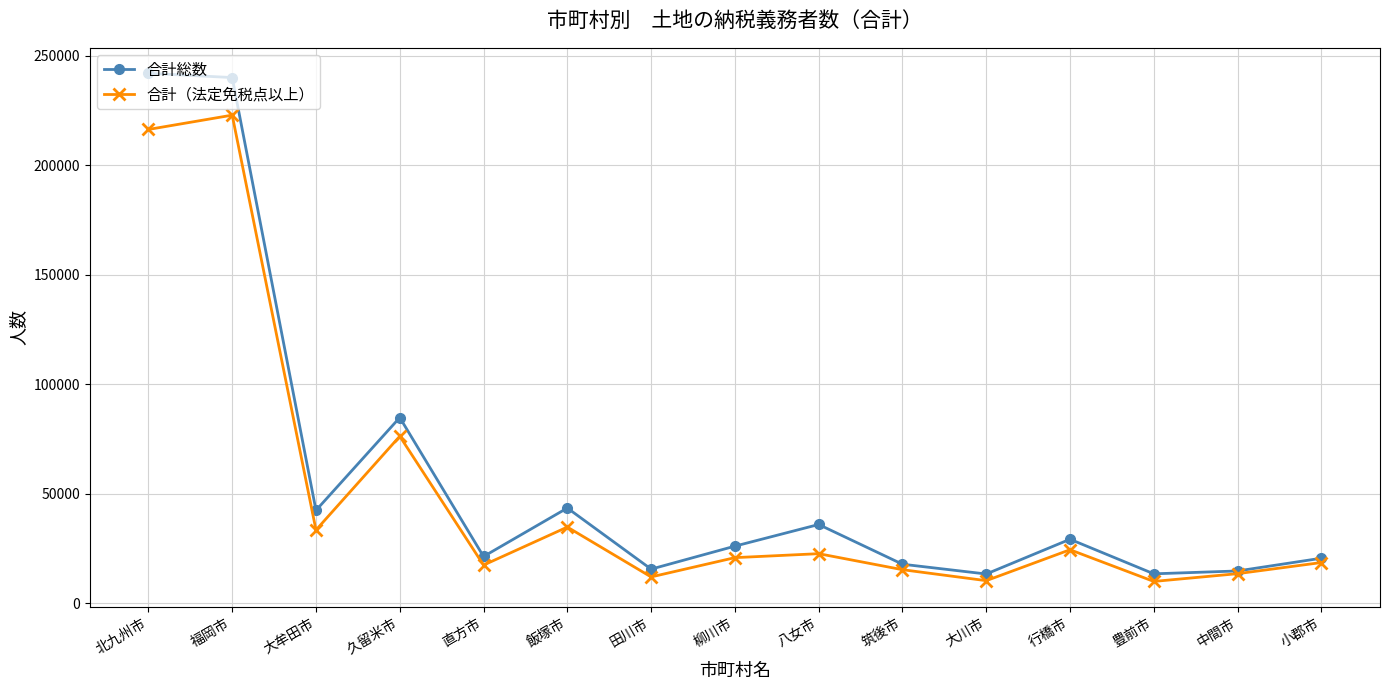

What is the label of the 9th point from the left?

八女市